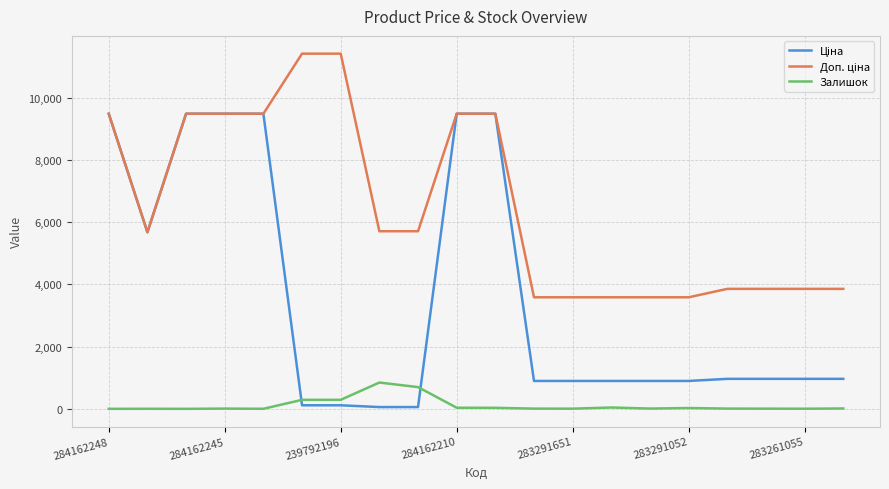

What is the maximum value for Залишок?

845.0